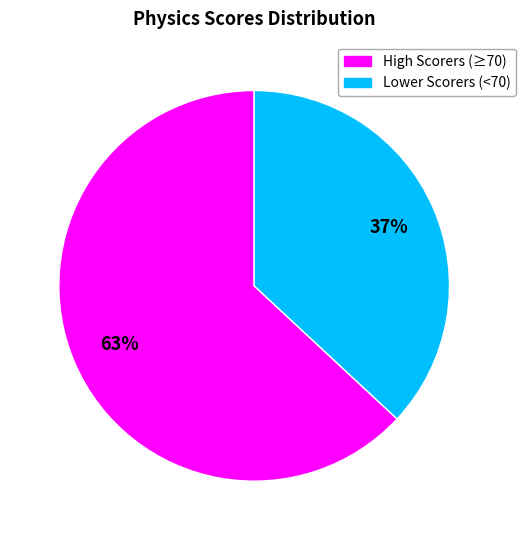

To the nearest percent, what portion does Lower Scorers (<70) represent?

37%